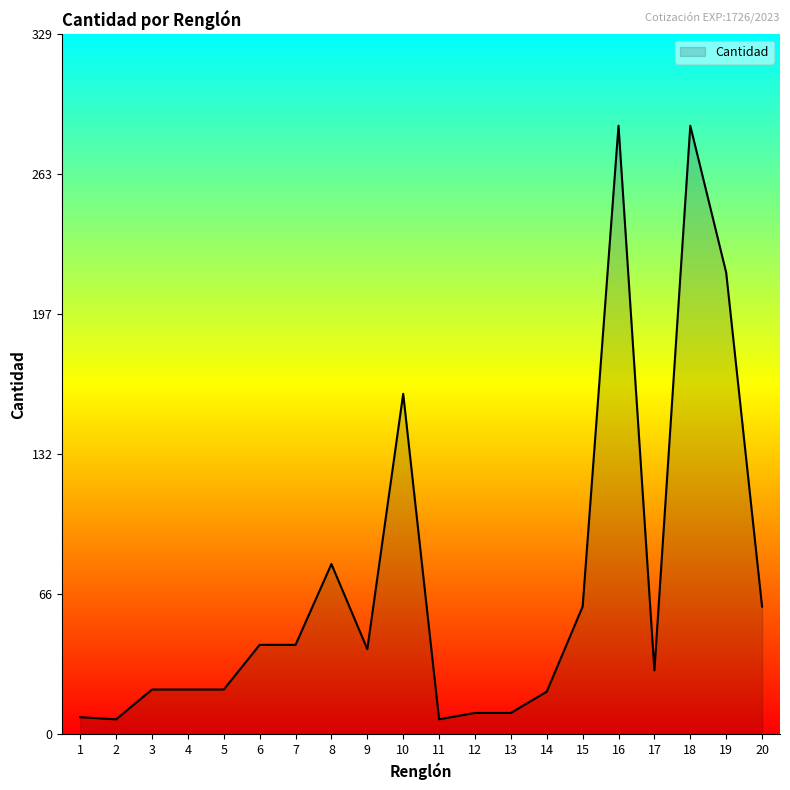

What is the difference between the maximum and minimum values?

279